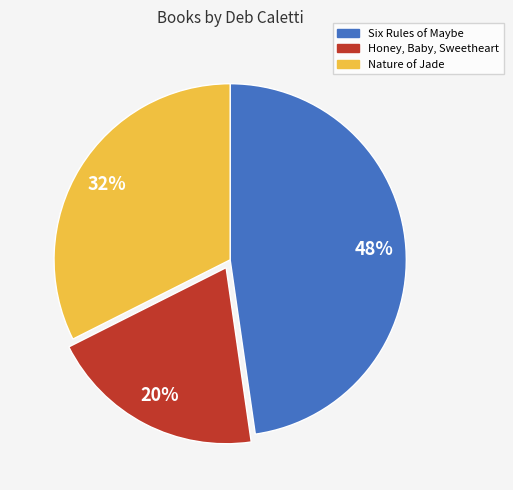

How many segments does this pie chart have?

3